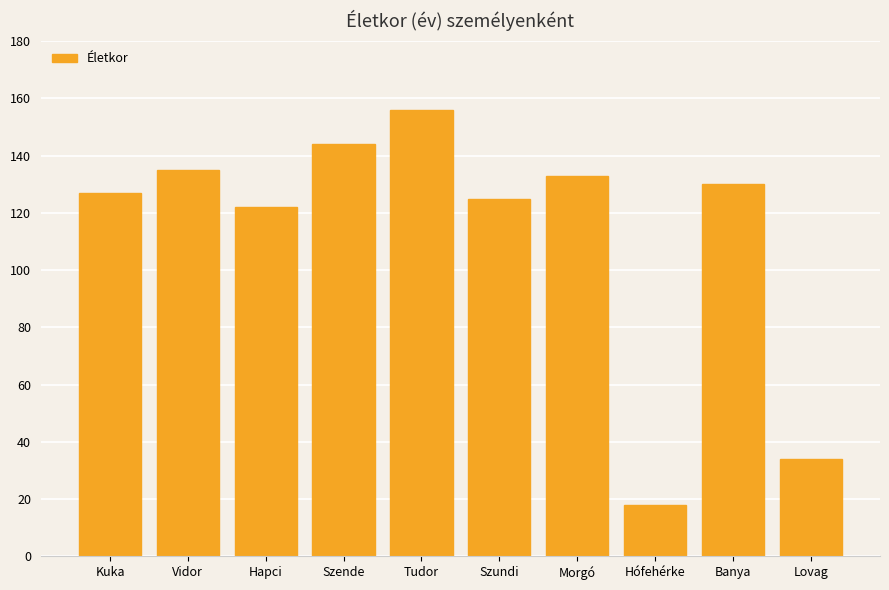

What is the difference between the values at Banya and Lovag?

96